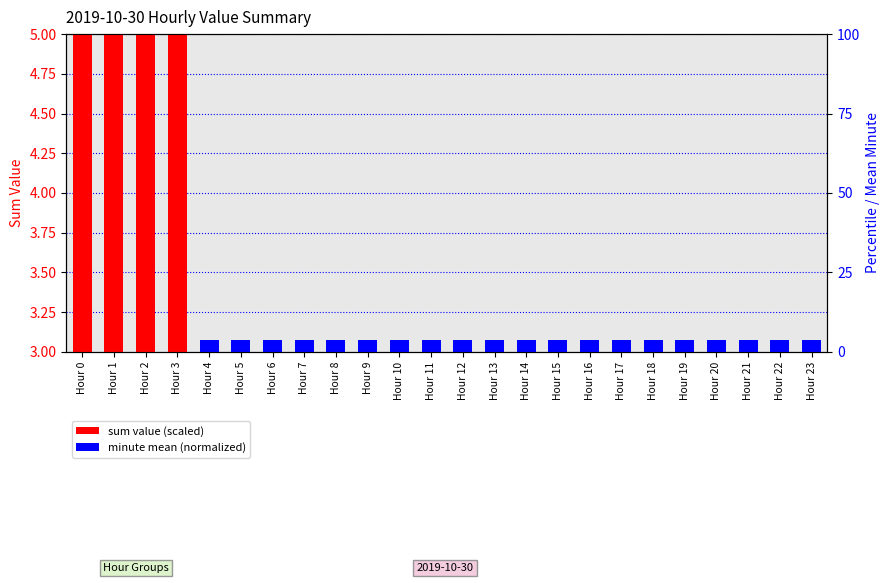

Which series has the largest total across all categories?

sum value (scaled)